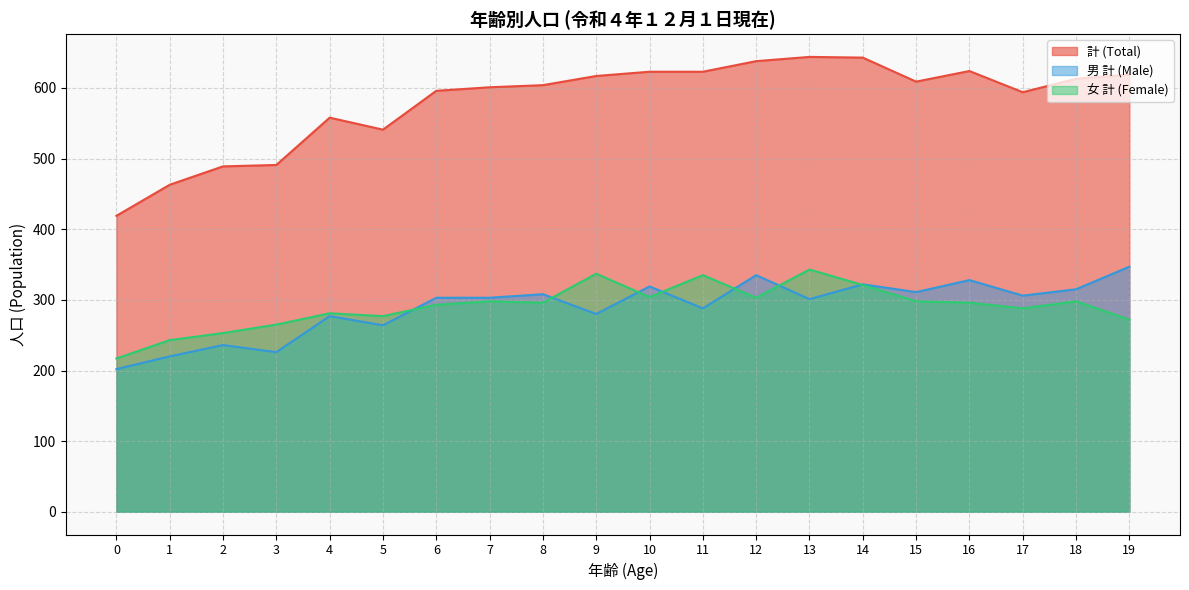

At which category is the sum across all series the highest?

13